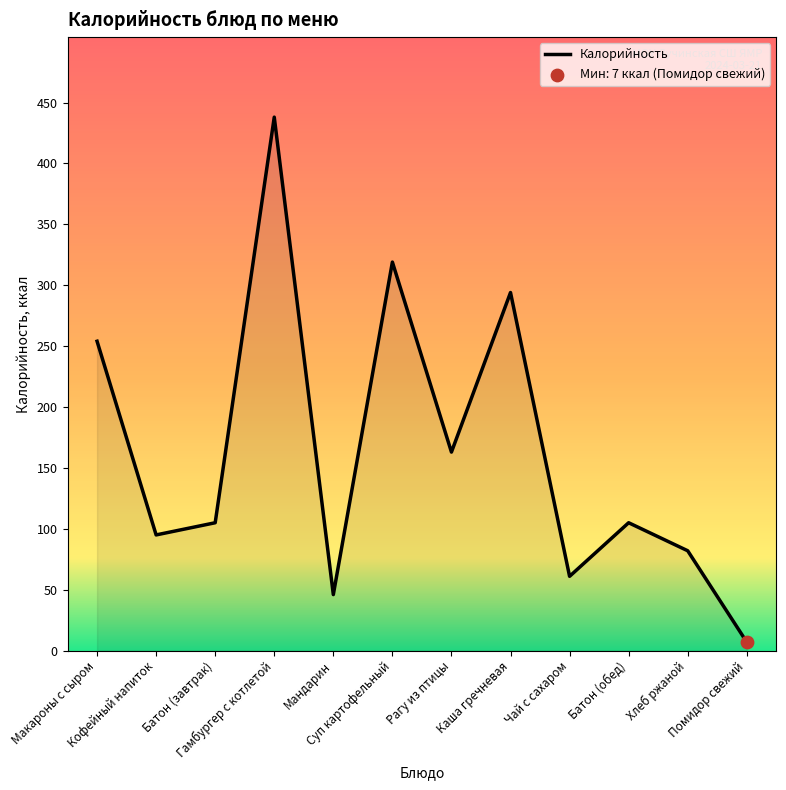

Between Суп картофельный and Батон (завтрак), which is larger?

Суп картофельный